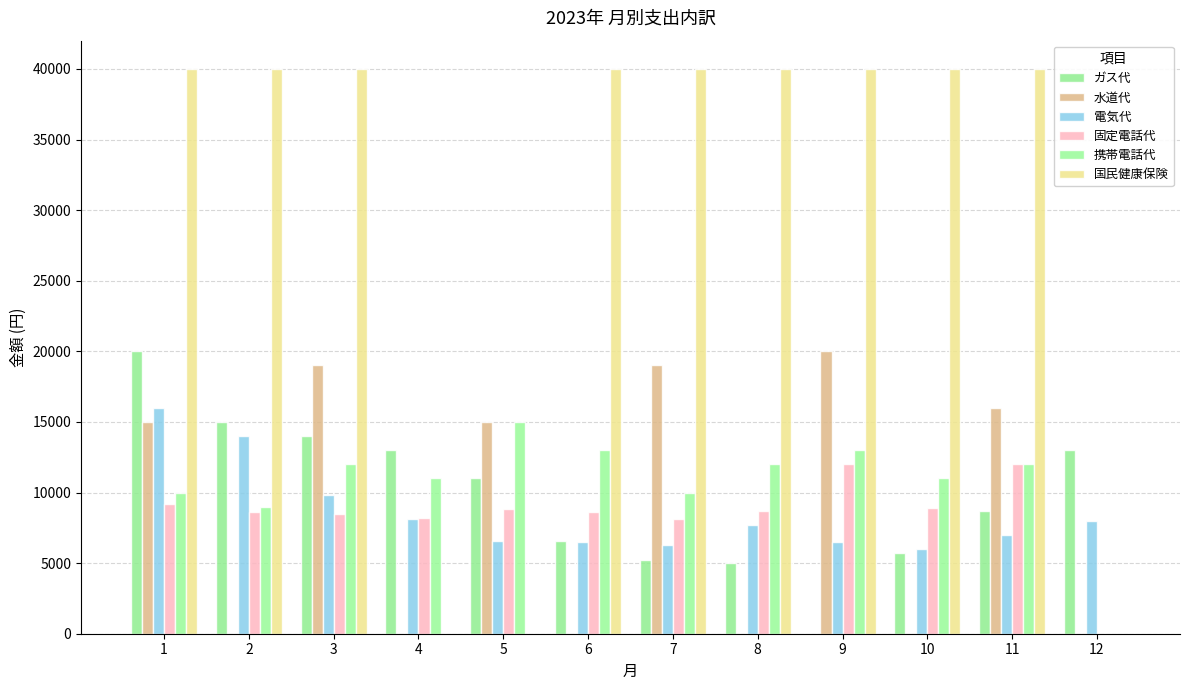

Which series has the widest spread of values?

国民健康保険